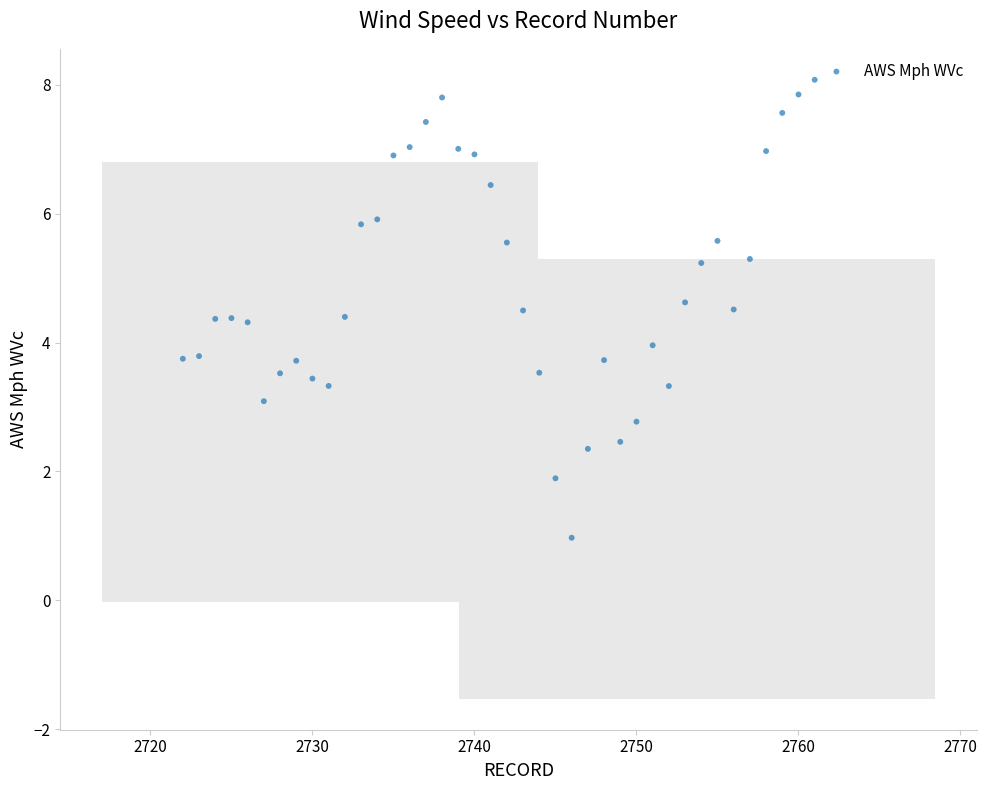

What is the range of X values (max minus min)?

39.0